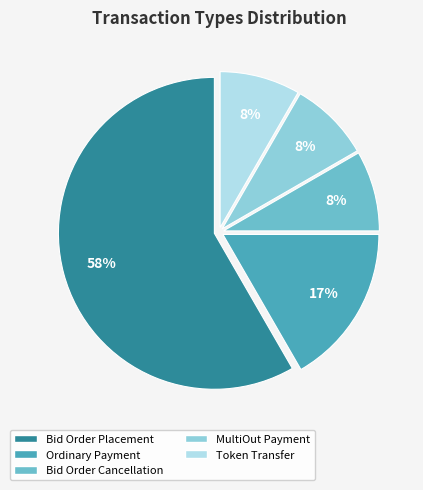

To the nearest percent, what is the average slice percentage?

20%